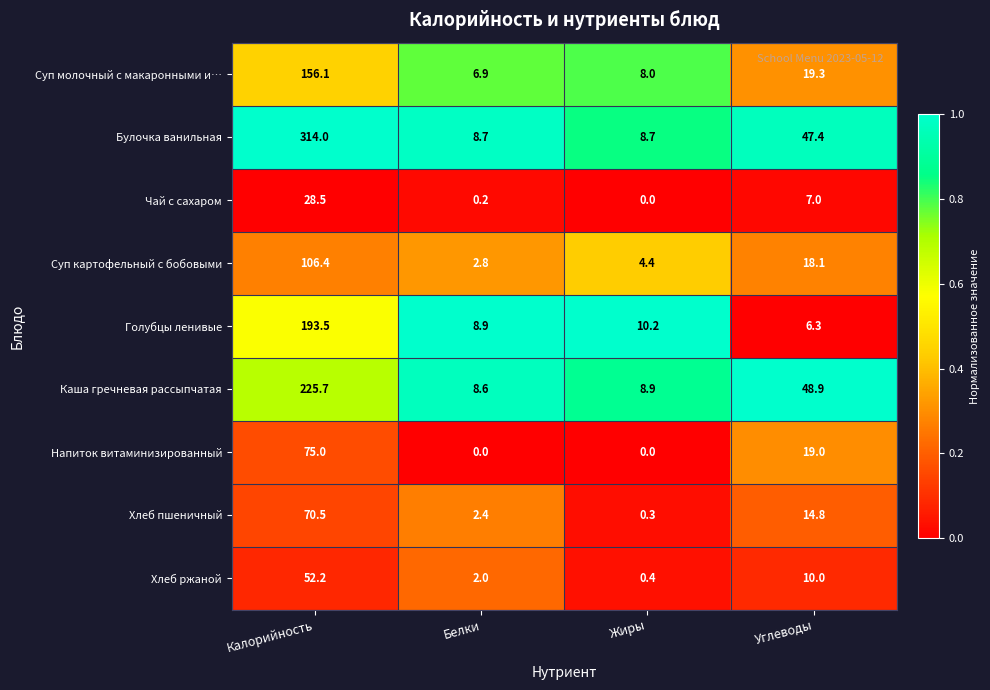

Which category has the highest value across all series?

Калорийность